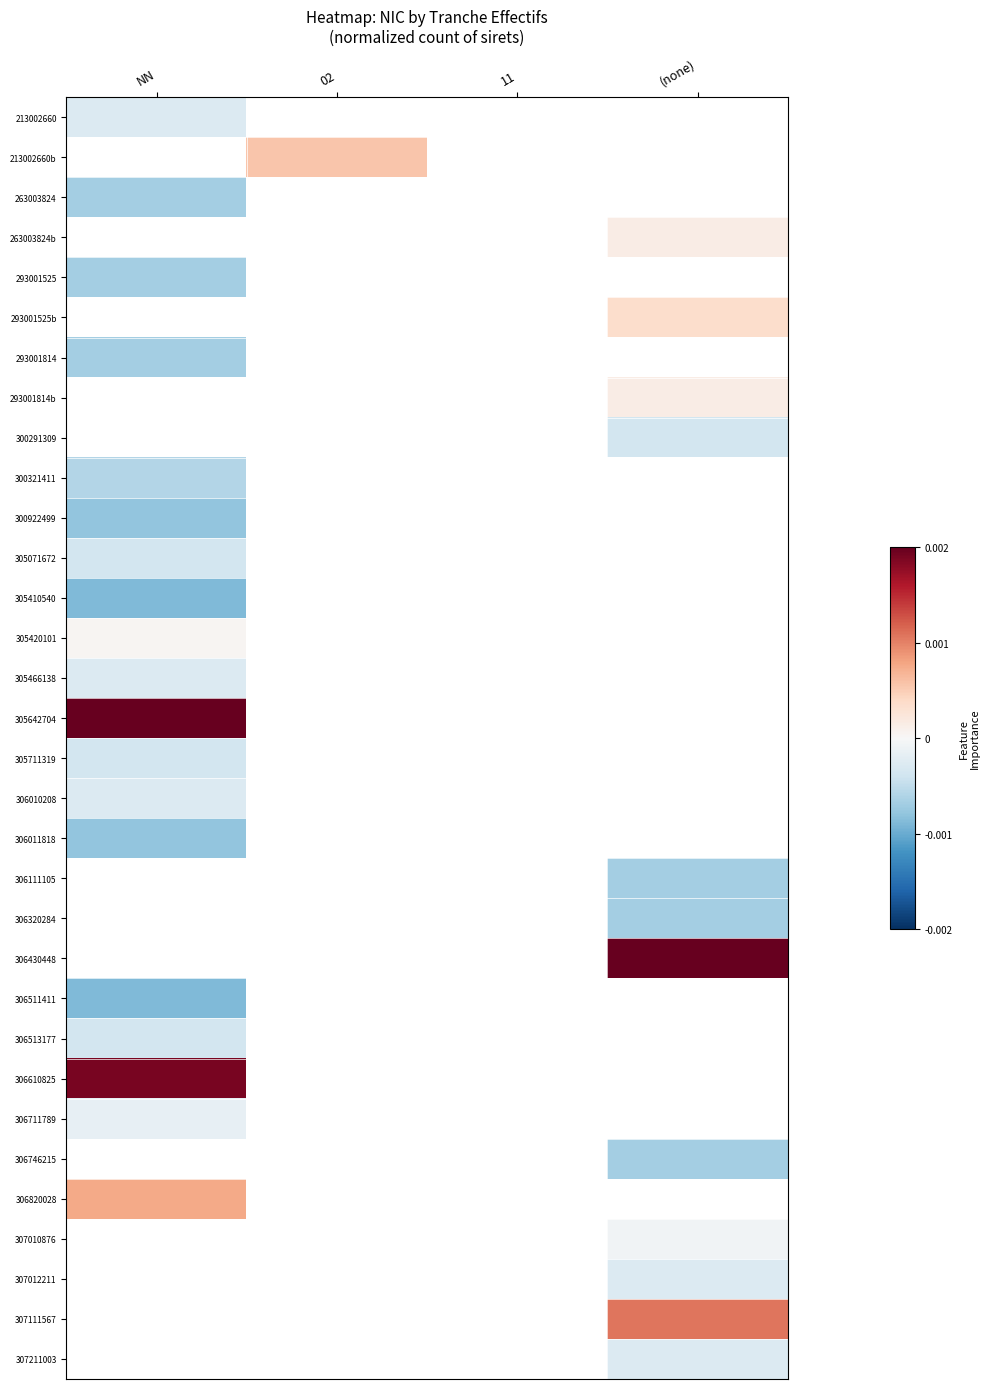

At 11, list the series in order from smallest to largest.

213002660, 213002660b, 263003824, 263003824b, 293001525, 293001525b, 293001814, 293001814b, 300291309, 300321411, 300922499, 305071672, 305410540, 305420101, 305466138, 305642704, 305711319, 306010208, 306011818, 306111105, 306320284, 306430448, 306511411, 306513177, 306610825, 306711789, 306746215, 306820028, 307010876, 307012211, 307111567, 307211003